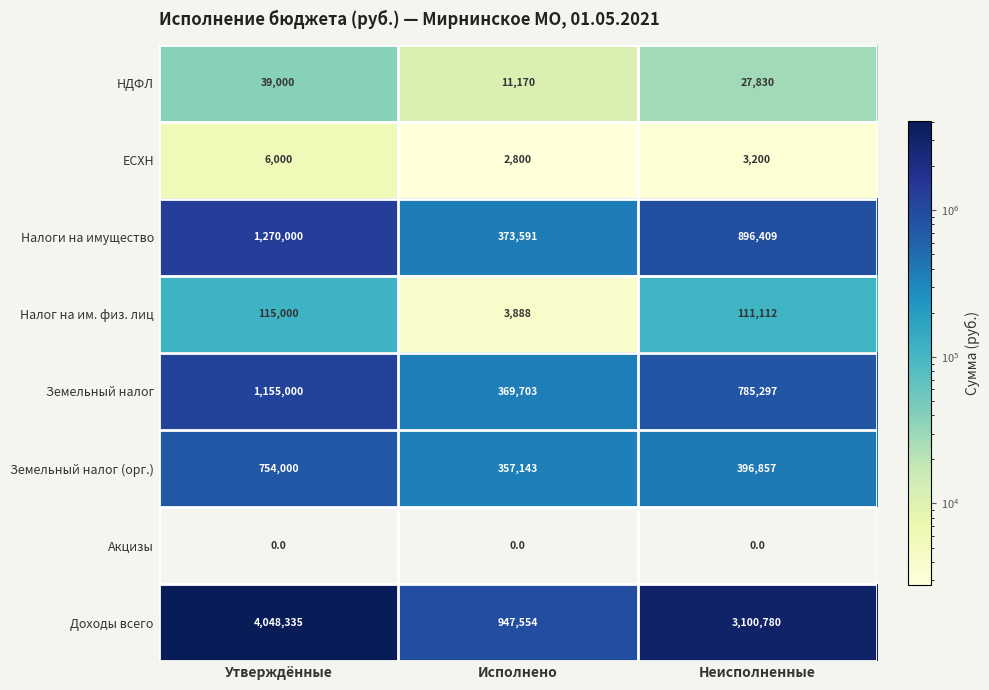

What is the spread (max minus min) of values at Утверждённые?

4048335